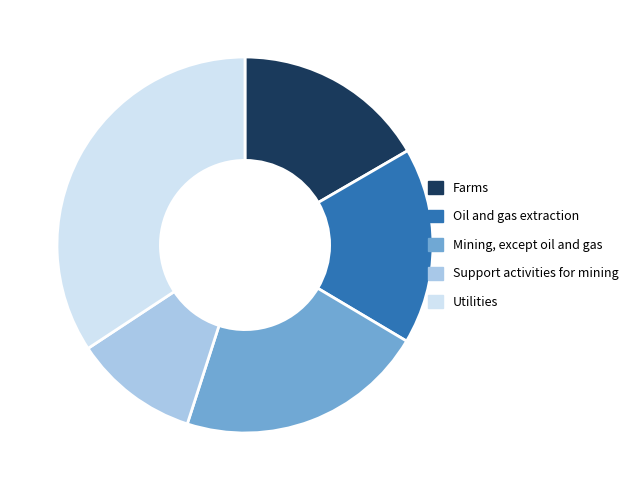

Is there any slice that represents more than half of the pie?

No